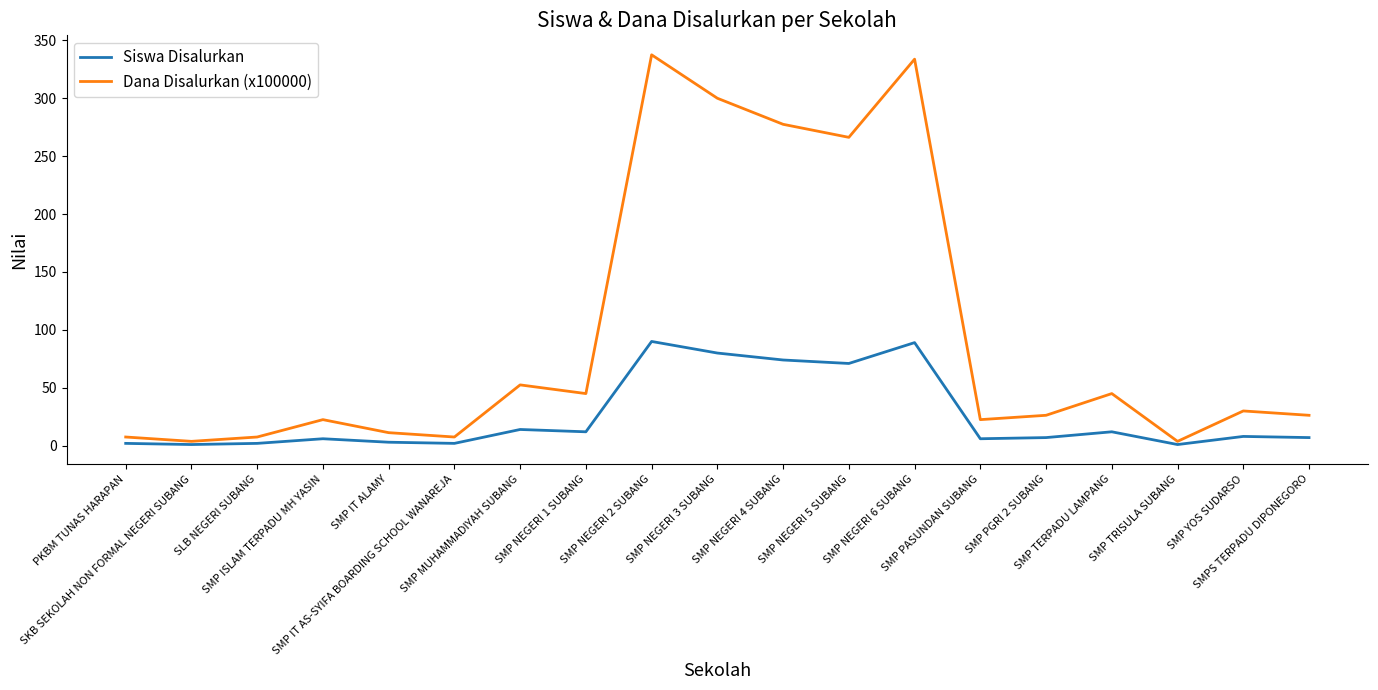

What is the greatest value displayed?

337.5